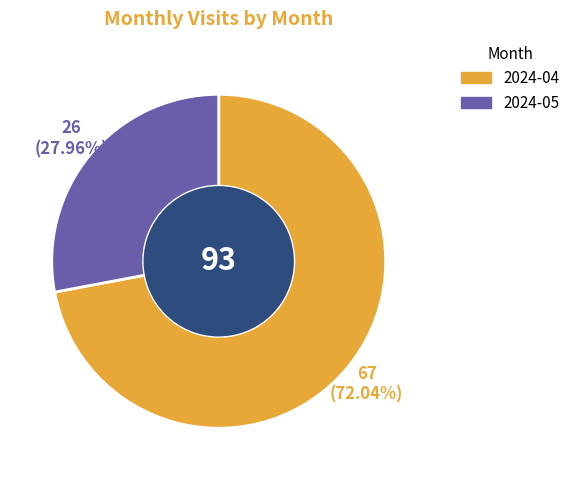

What percentage is the 2024-04 slice, to the nearest percent?

72%